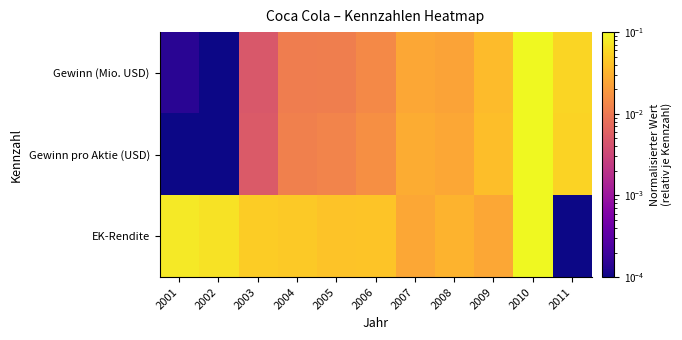

At how many categories does at least one series exceed 0?

11